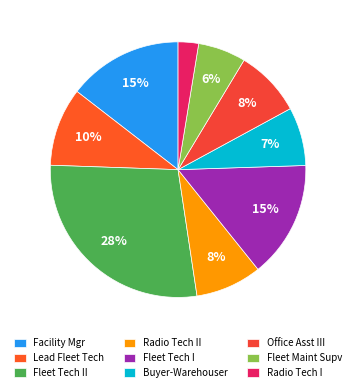

How many slices are in this pie chart?

9